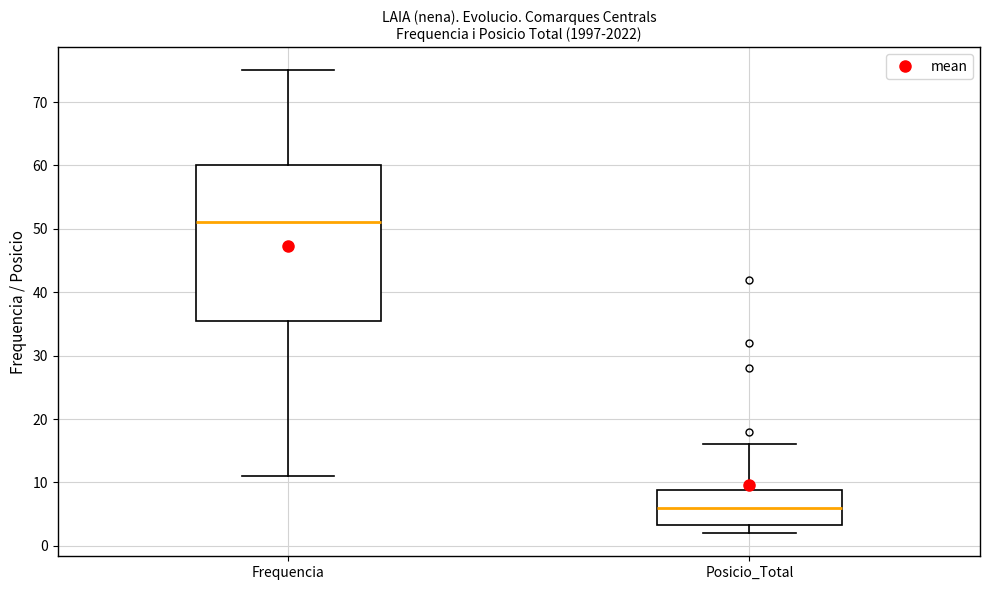

Which box's median line is the lowest?

Posicio_Total